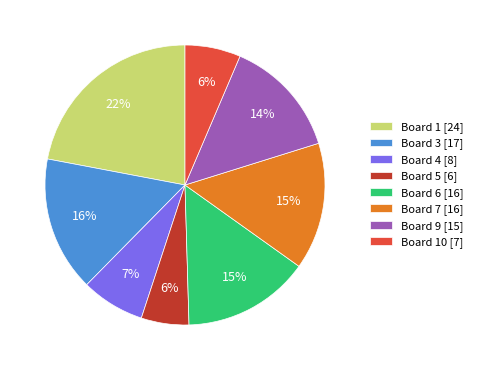

Is the sum of Board 6 [16] and Board 9 [15] greater than half?

No